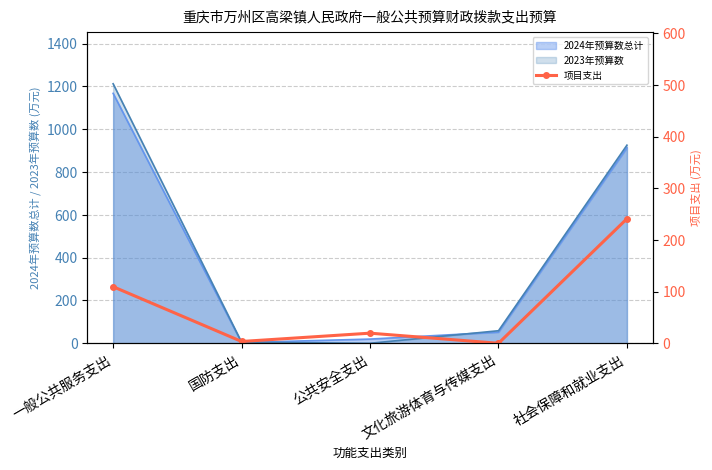

What is the difference between the maximum and minimum values?

241.1